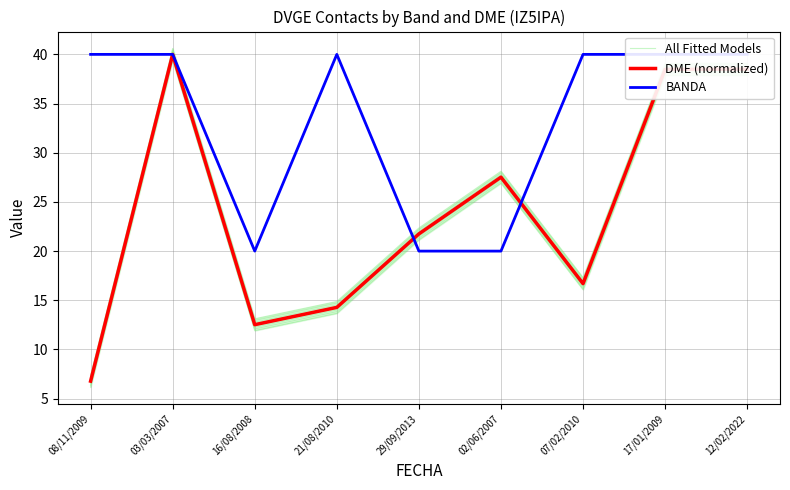

Rank the series at 07/02/2010 from lowest to highest value.

All Fitted Models, DME (normalized), BANDA